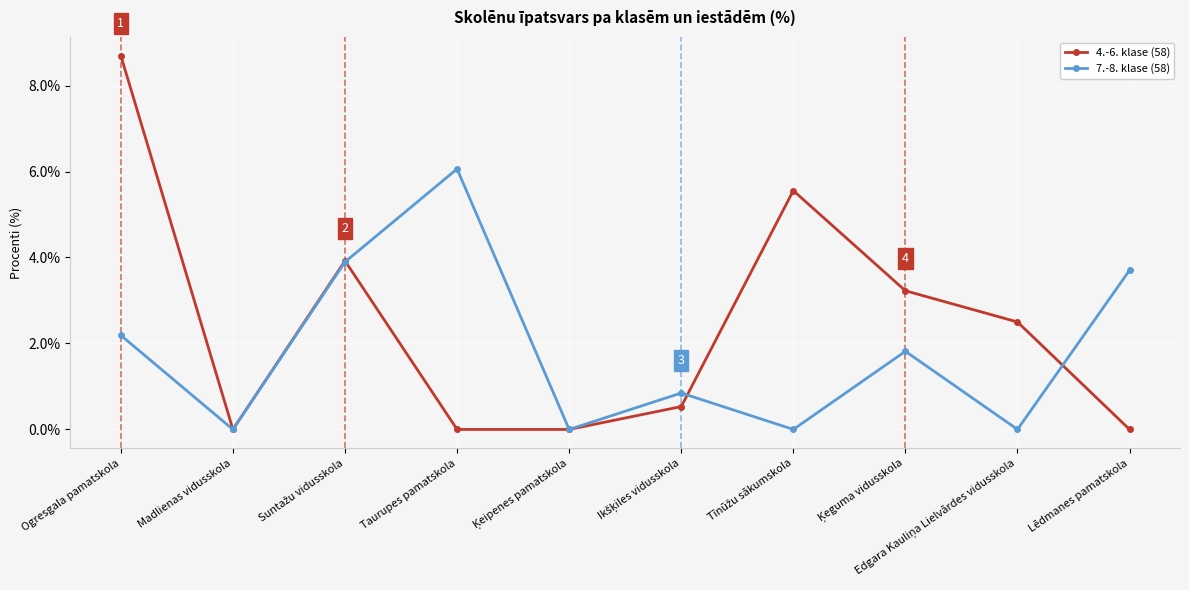

Is this an area chart (filled region under the line)?

No